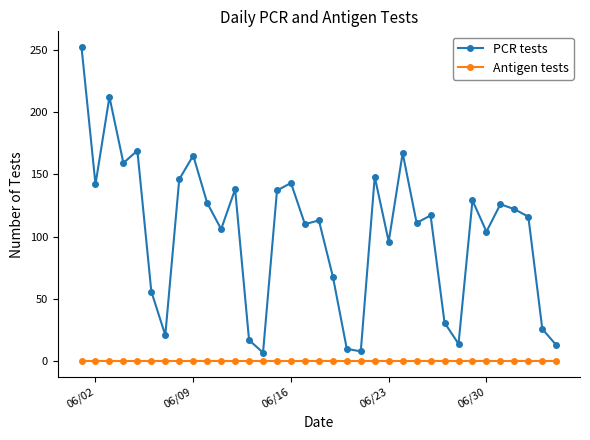

Does the chart display data point markers on the line(s)?

Yes